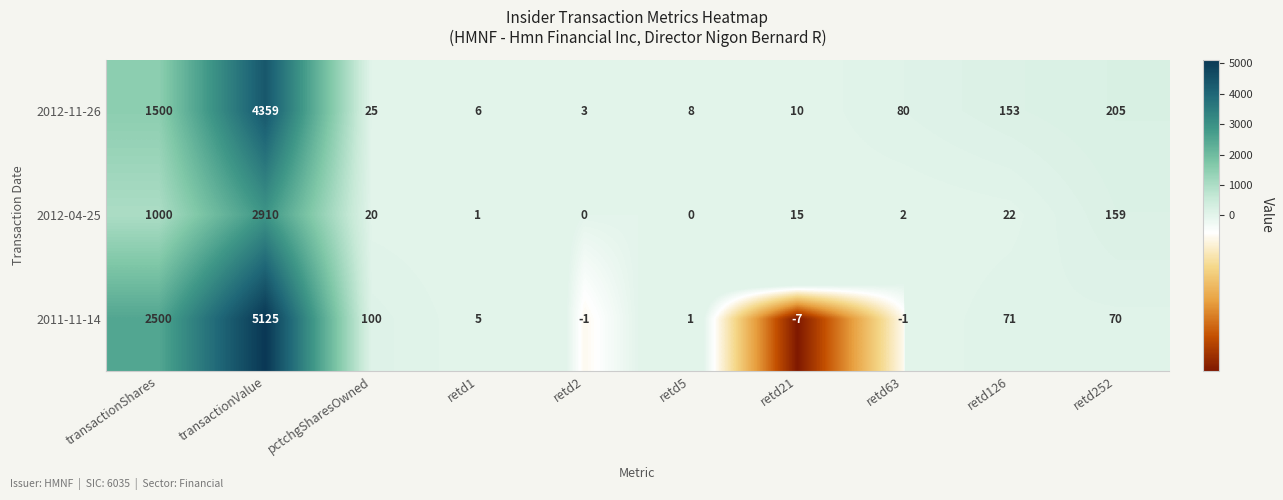

True or false: 2012-04-25 has a value of 4733 at transactionValue.

False